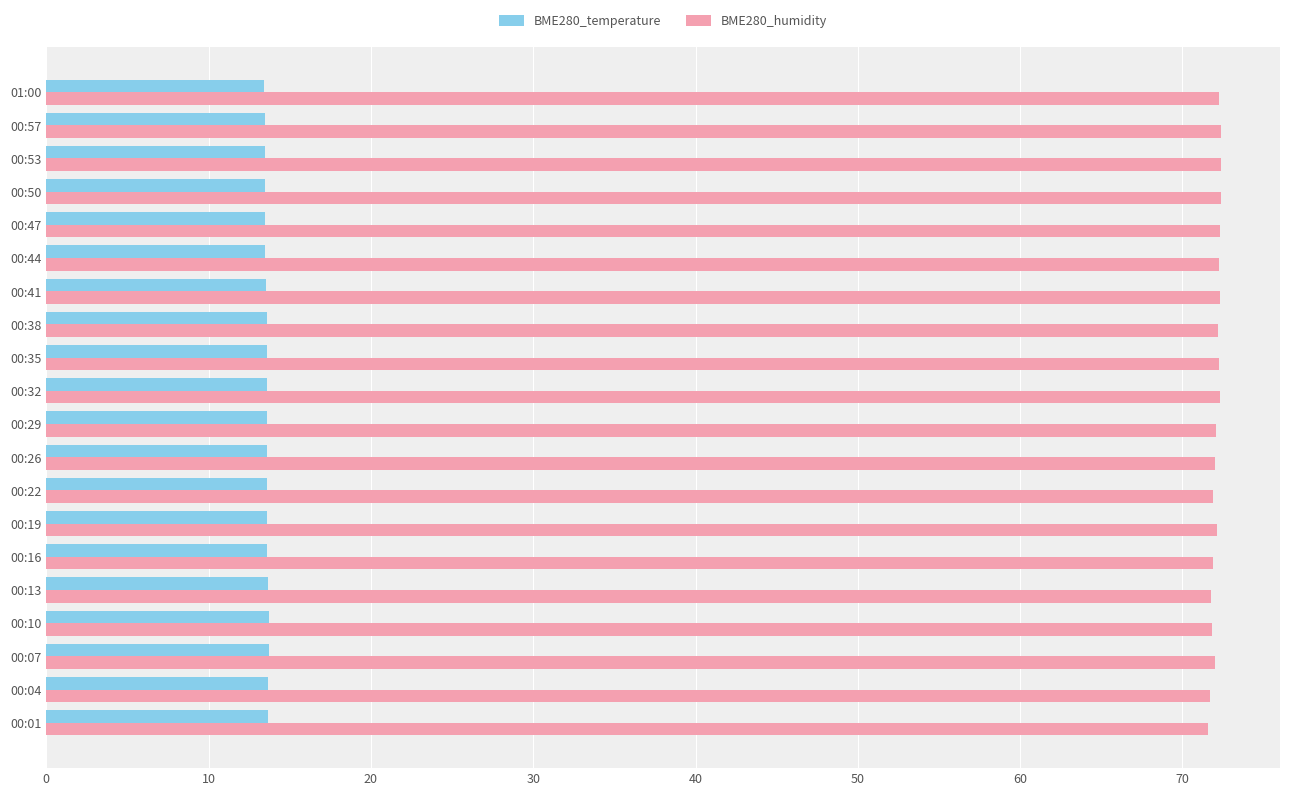

List the series in order of their peak value, highest first.

BME280_humidity, BME280_temperature